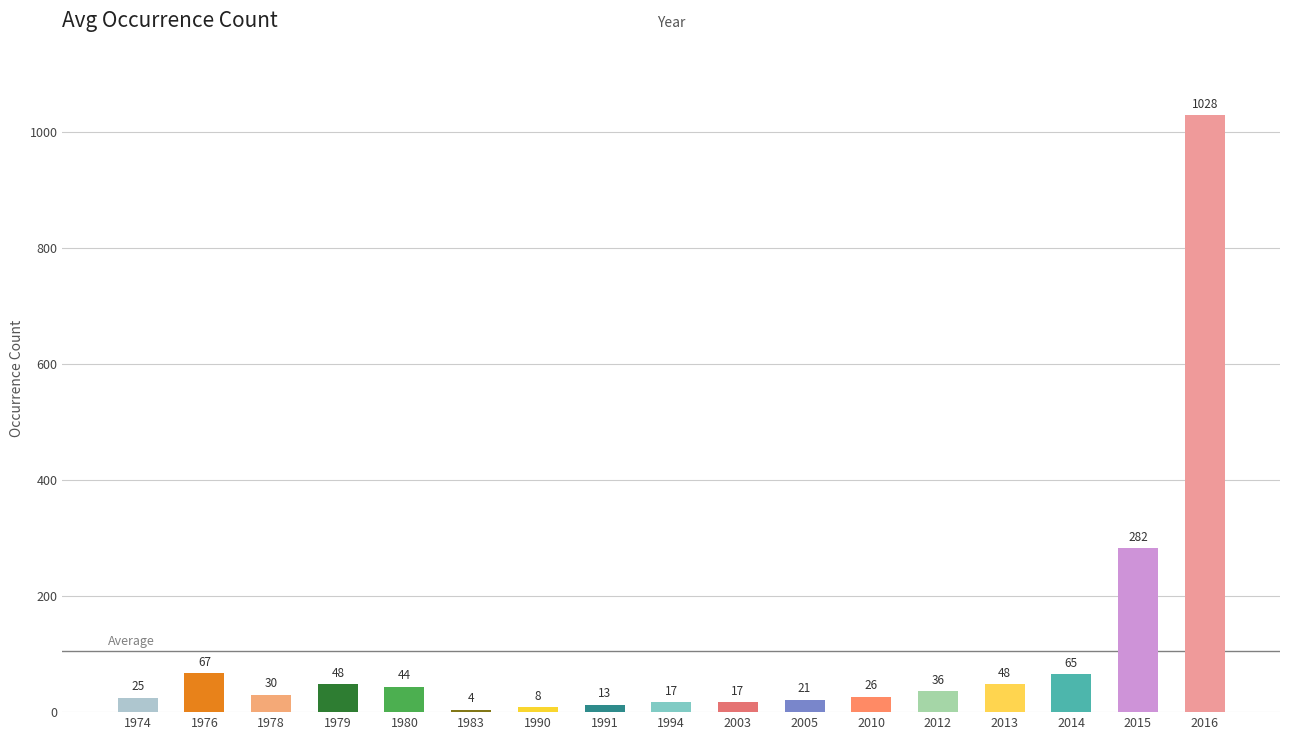

Reading right to left, what are all the values shown in this chart?

2016=1028	2015=282	2014=65	2013=48	2012=36	2010=26	2005=21	2003=17	1994=17	1991=13	1990=8	1983=4	1980=44	1979=48	1978=30	1976=67	1974=25